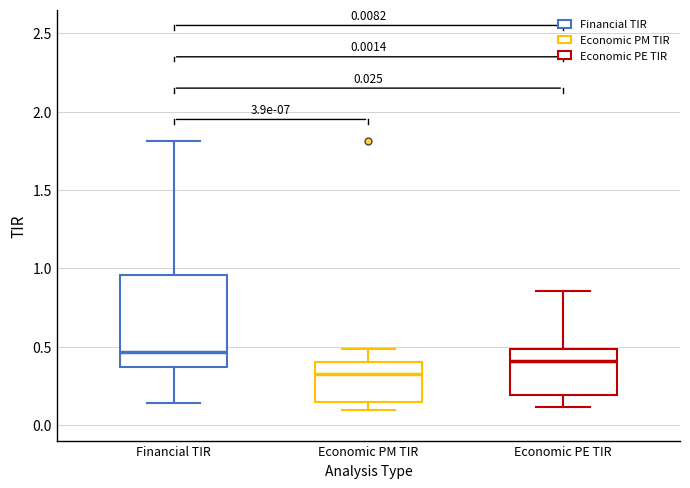

Which box has the highest median line?

Financial TIR